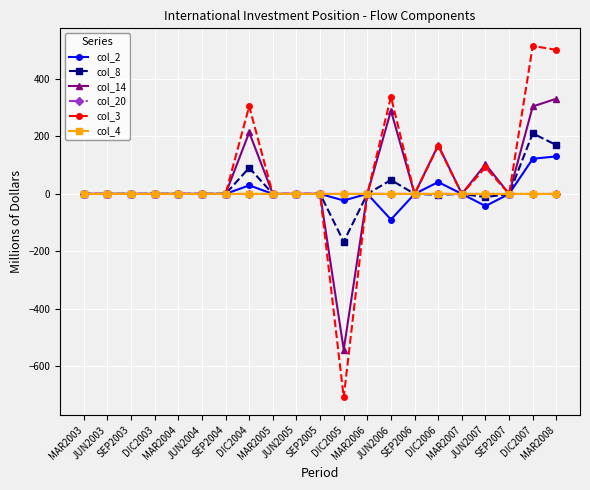

True or false: col_4 has a value of -0.0 at DIC2007.

True